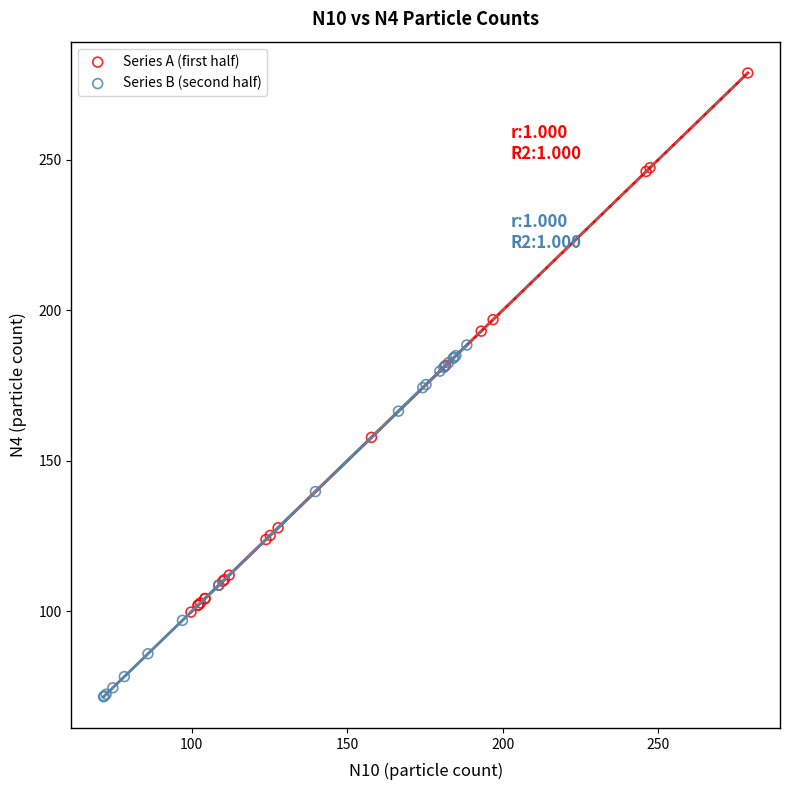

Which series contains the highest Y value?

Series A (first half)